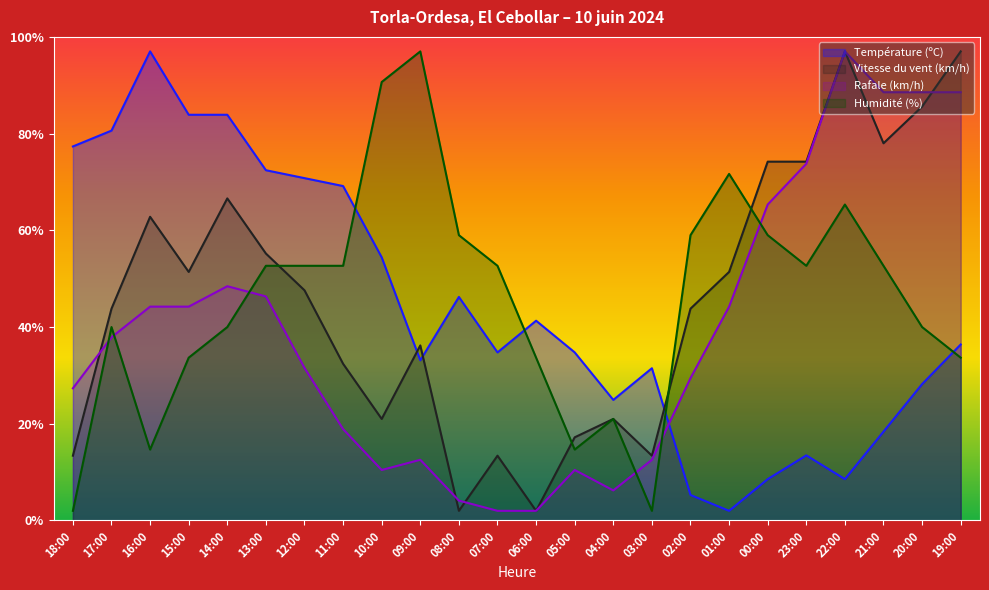

What is the difference between the Rafale (km/h) values at 00:00 and 07:00?

63.3